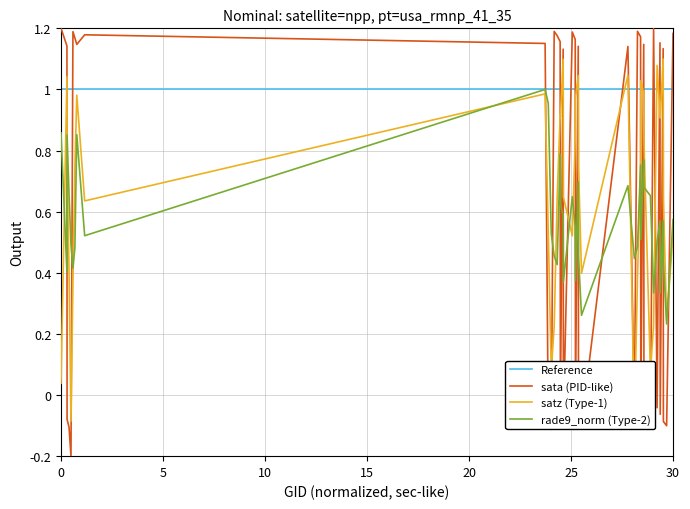

Is it true that rade9_aggzone_norm equals 0.9 at 0?

True